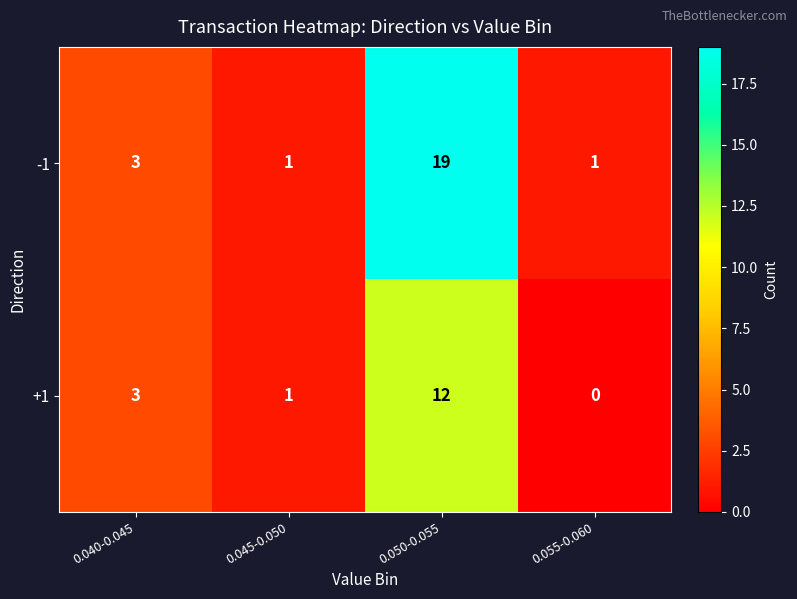

Rank the series by their maximum value, from lowest to highest.

+1, -1